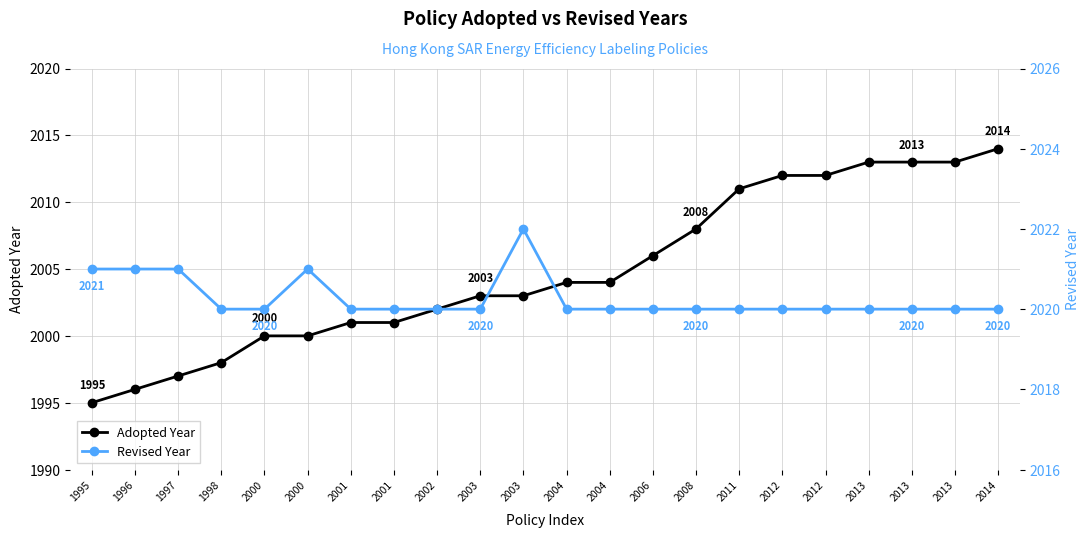

The Adopted Year series shows 2002 at 2002. True or false?

True